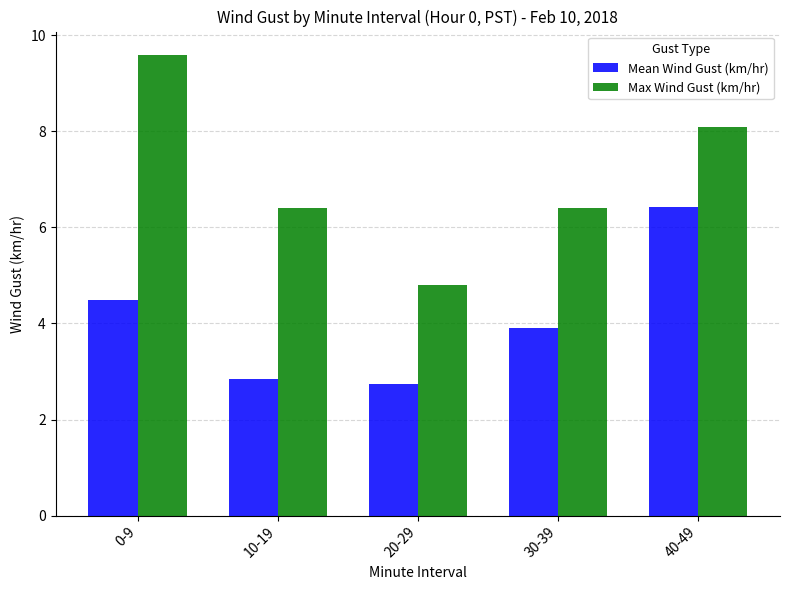

What position from the right is 40-49?

1